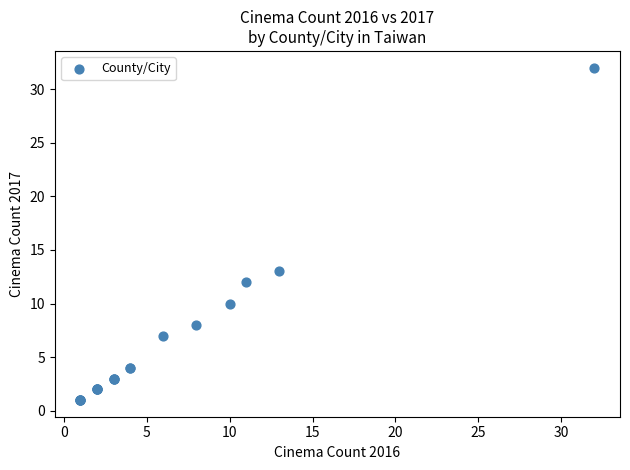

What Y value in the scatter plot is closest to 16?

13